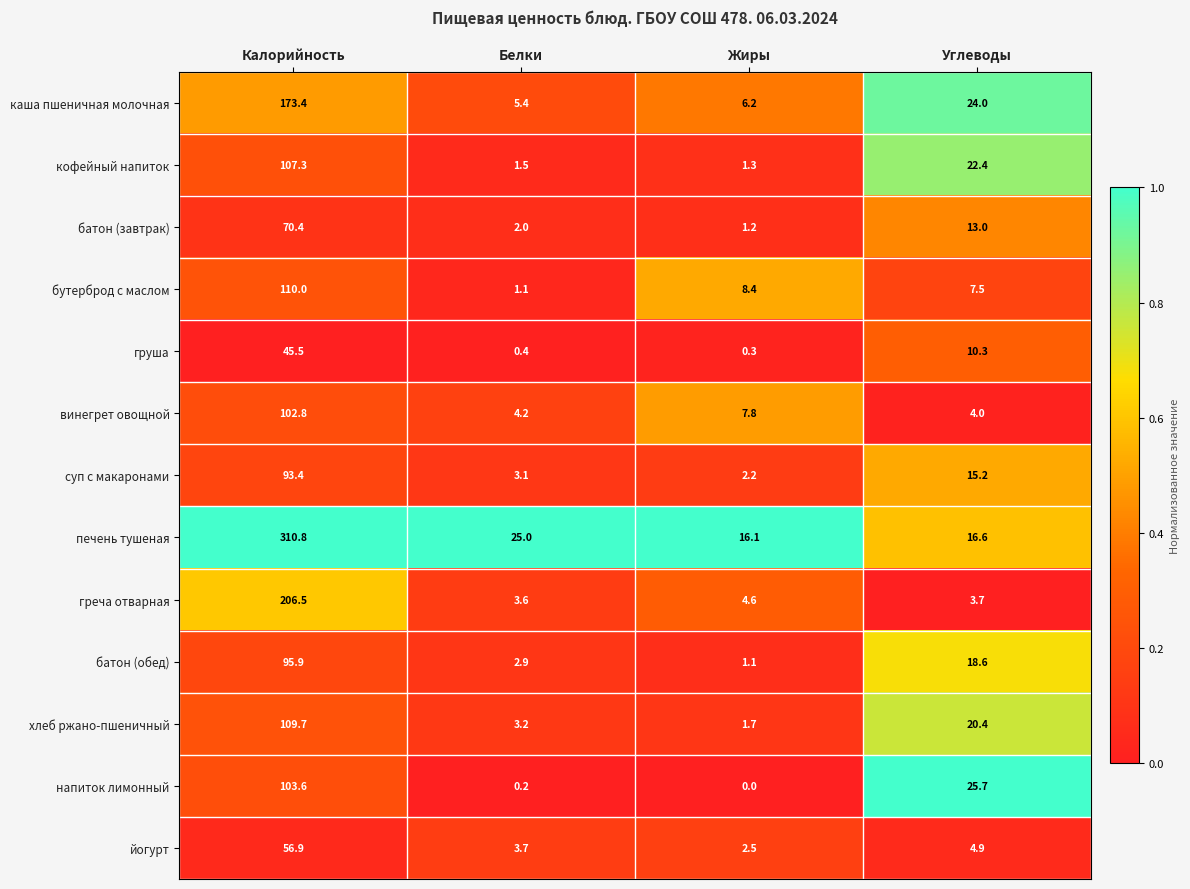

Where is хлеб ржано-пшеничный nearest to the value 55?

Углеводы